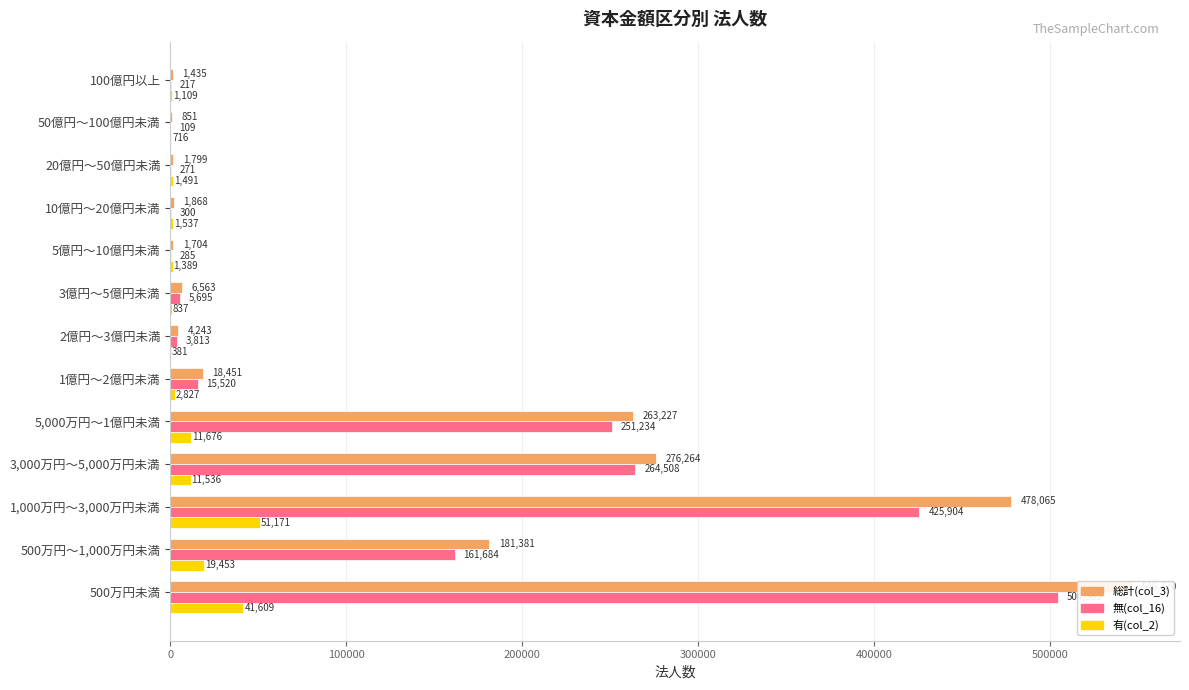

Rank the series at 1,000万円～3,000万円未満 from lowest to highest value.

有(col_2), 無(col_16), 総計(col_3)